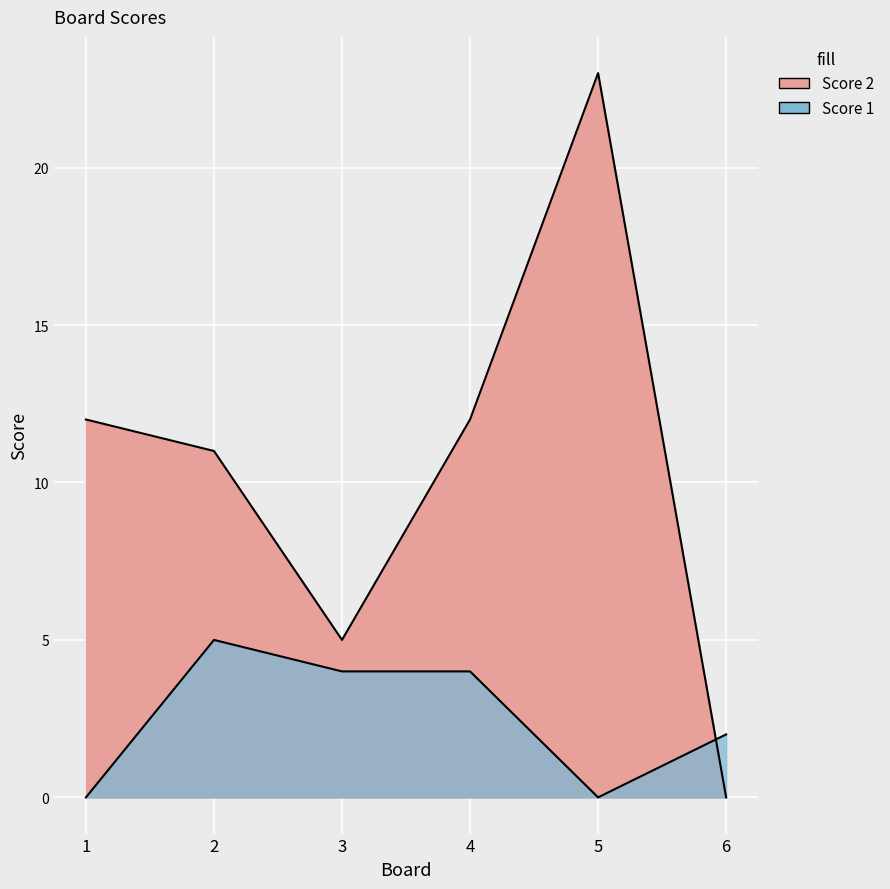

How many intersections are there between Score 2 and Score 1?

1